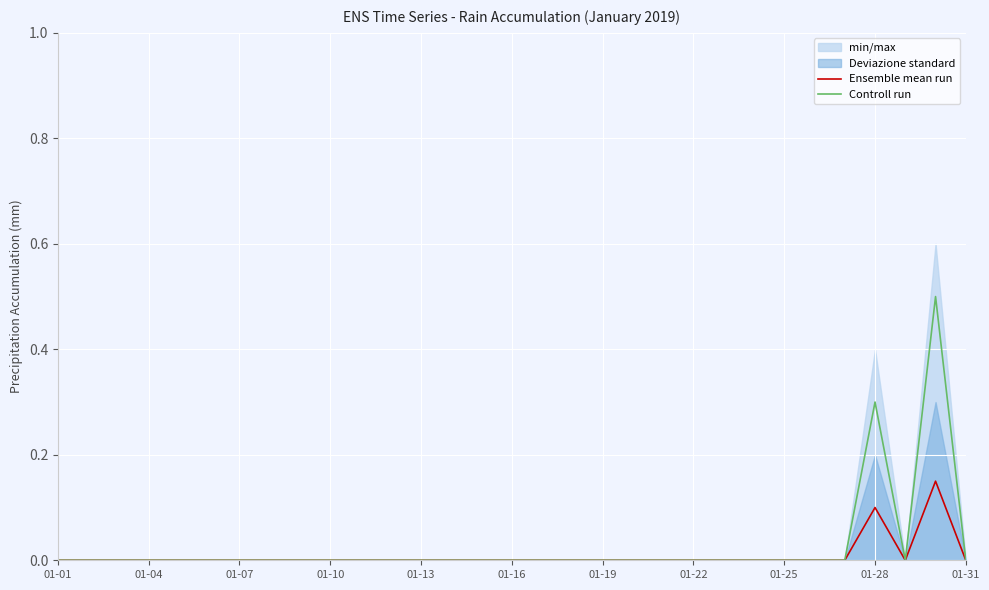

True or false: Ensemble mean run and Controll run cross at least once.

False